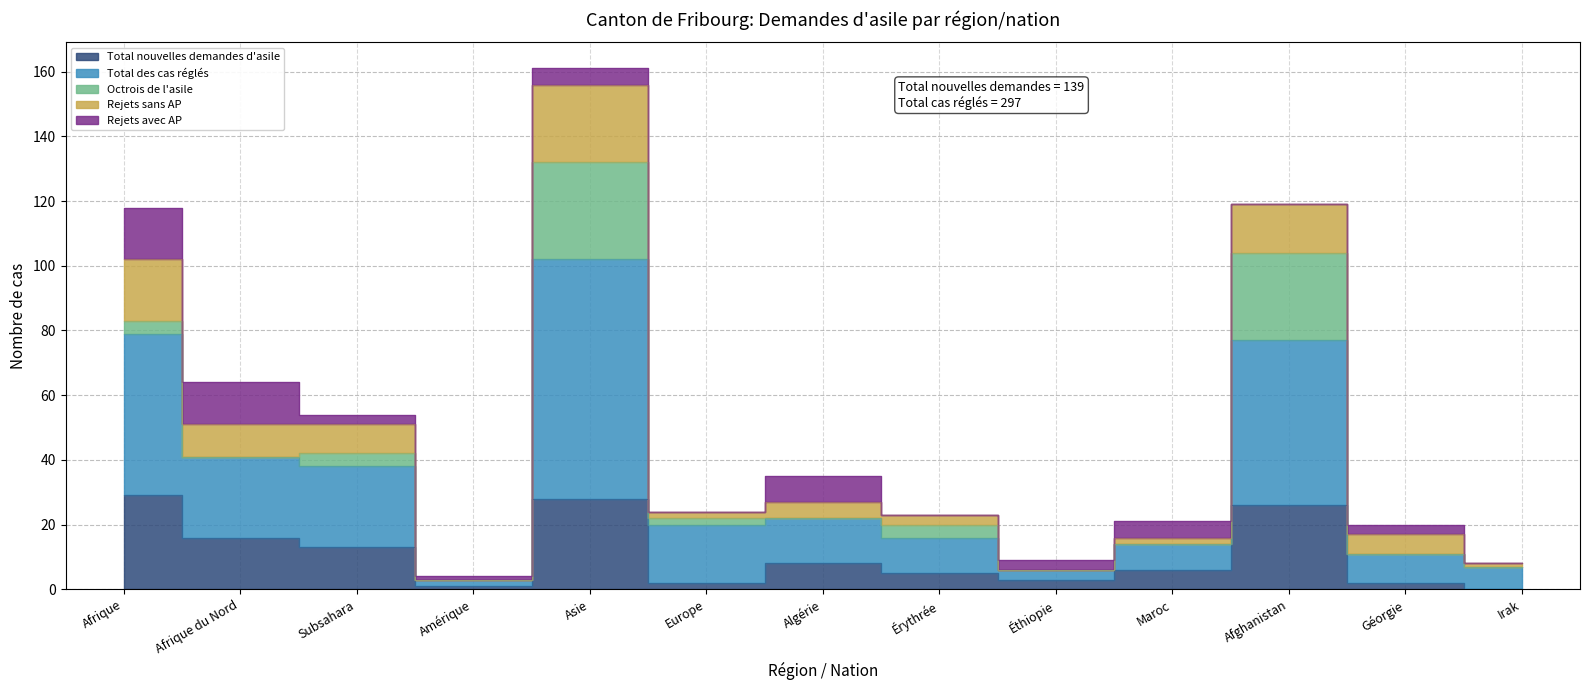

At how many categories does at least one series exceed 156?

1